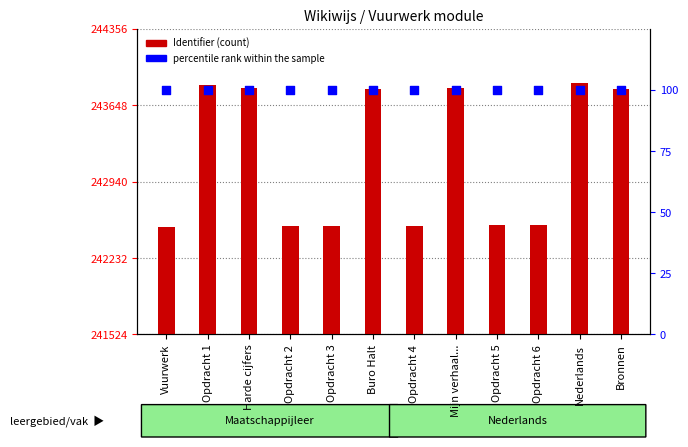

Is the value of percentile rank within the sample at Opdracht 3 greater than the value of Identifier at Harde cijfers?

No